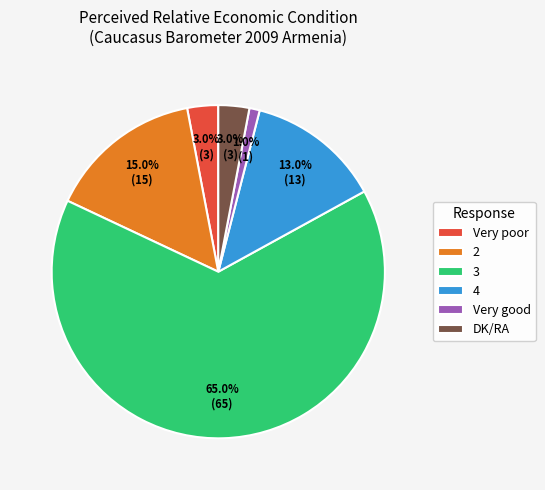

To the nearest percent, what portion does DK/RA represent?

3%